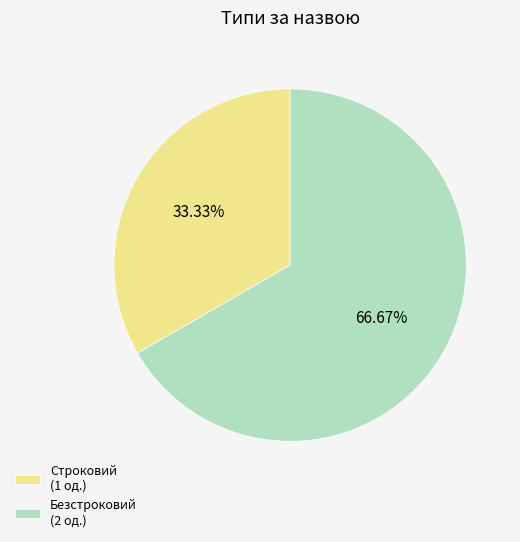

Which has a higher value, Безстроковий (2 од.) or Строковий (1 од.)?

Безстроковий (2 од.)